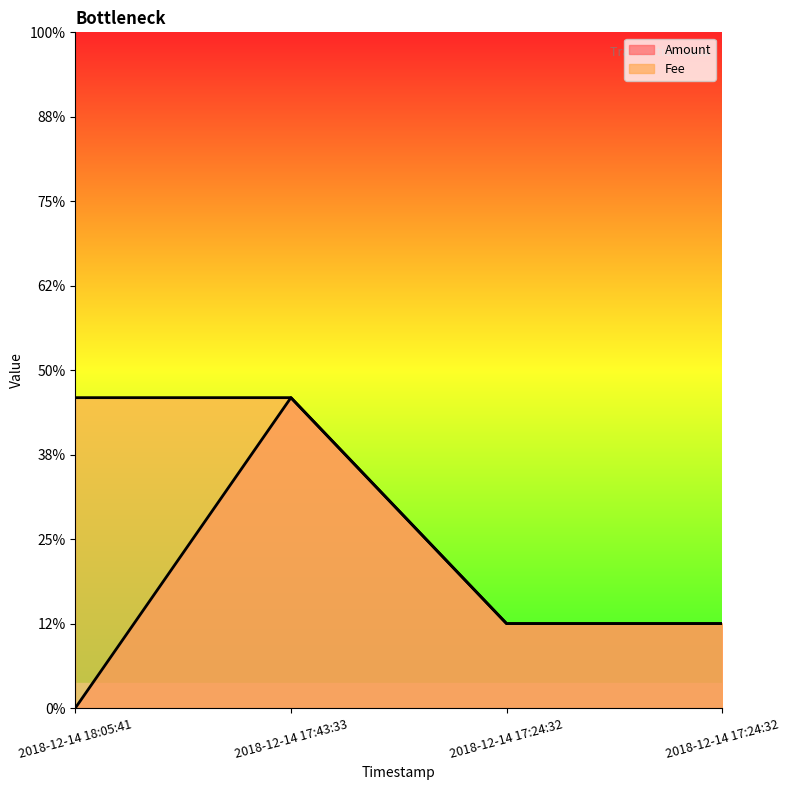

What are all the series names shown in the legend?

Amount, Fee